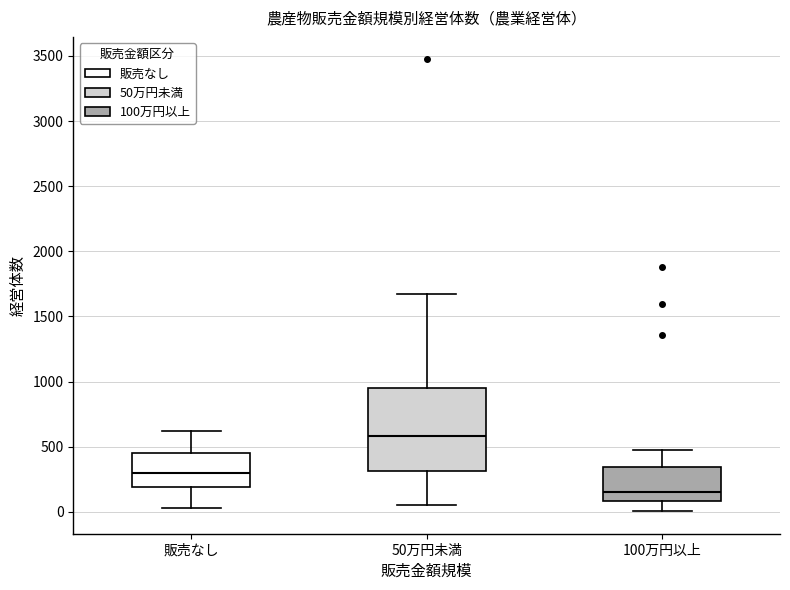

Where is the upper edge of the box for 100万円以上 on the y-axis? The values are not printed on the chart, so give them approximately, as read against the axis.

350